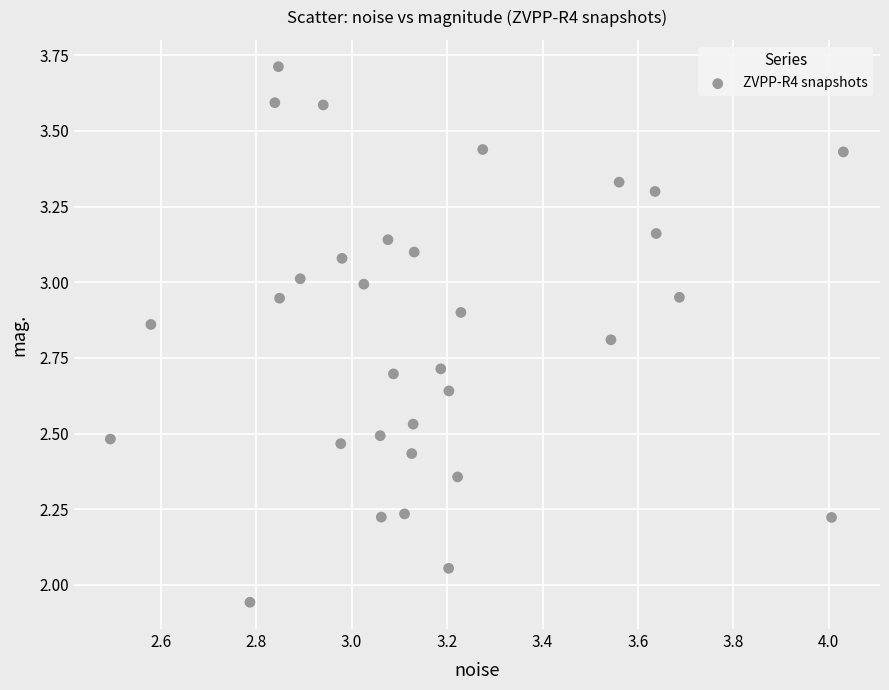

What is the range of X values (max minus min)?

1.5